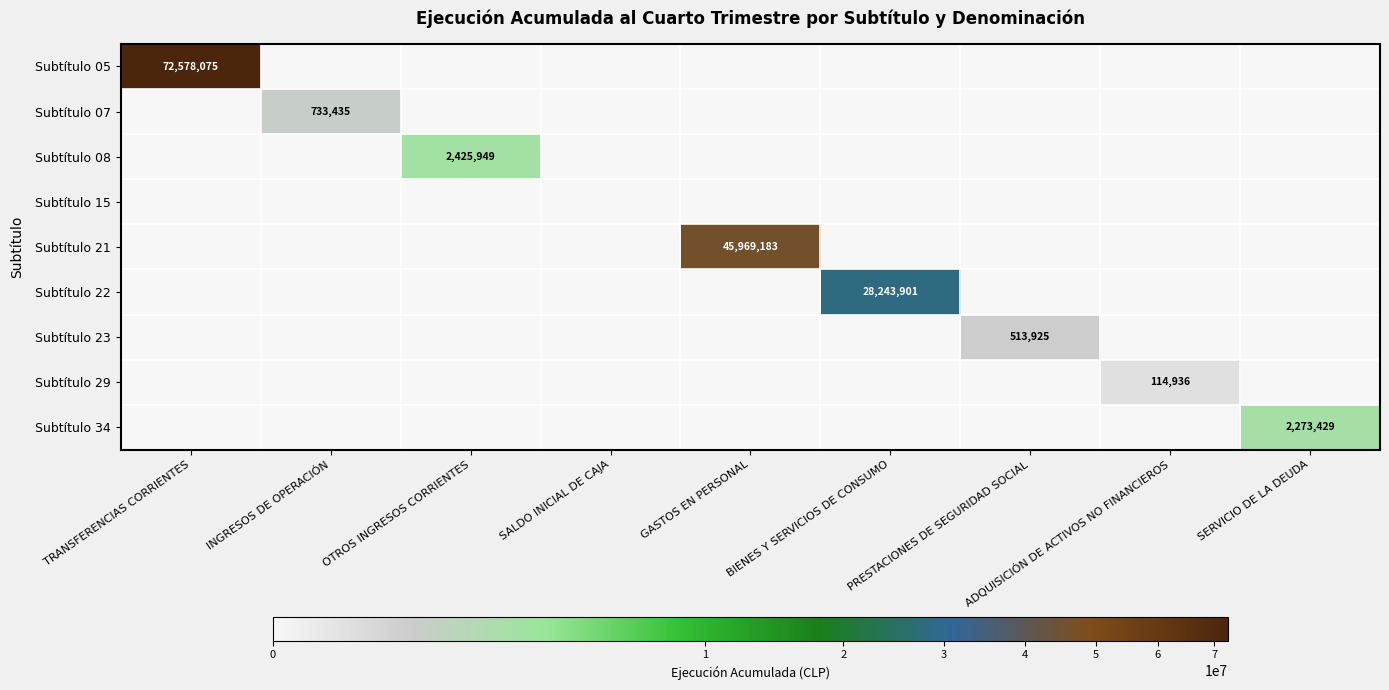

List the series in order of their peak value, highest first.

Subtítulo 05, Subtítulo 21, Subtítulo 22, Subtítulo 08, Subtítulo 34, Subtítulo 07, Subtítulo 23, Subtítulo 29, Subtítulo 15